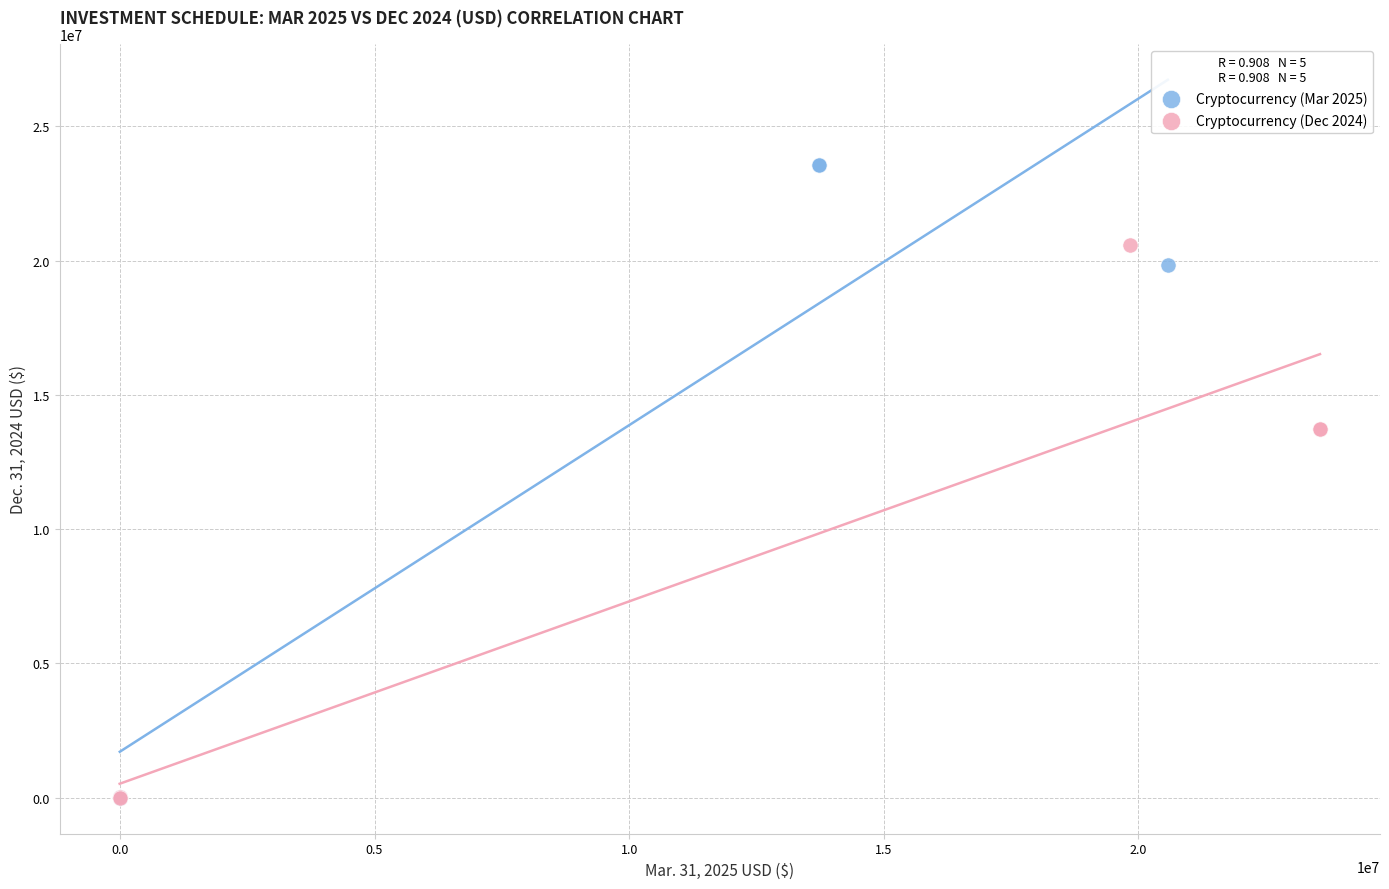

Which series has the largest Y range (max minus min)?

Cryptocurrency (Mar 2025)